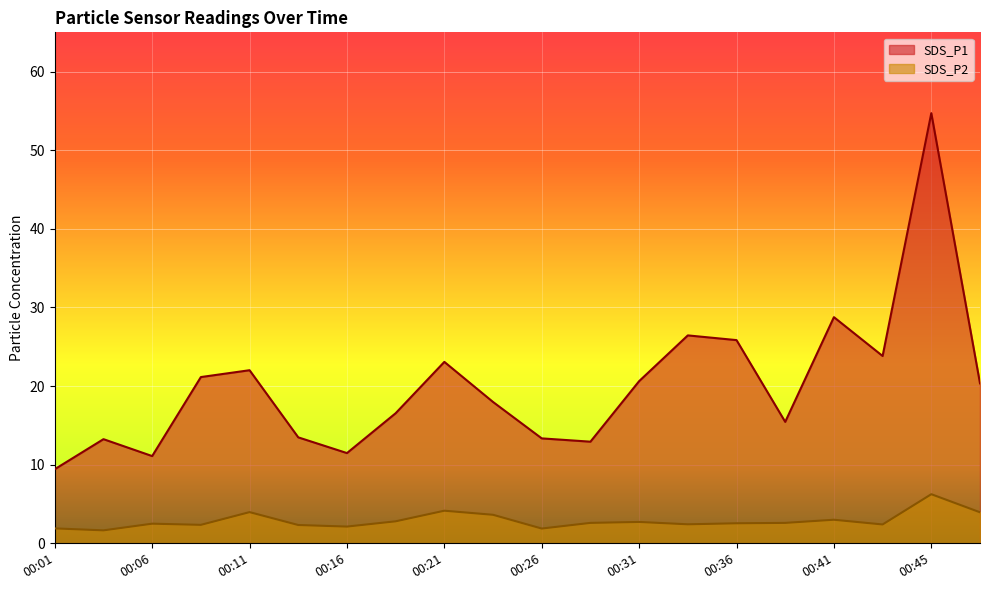

At which category does SDS_P2 reach its first local peak?

00:06